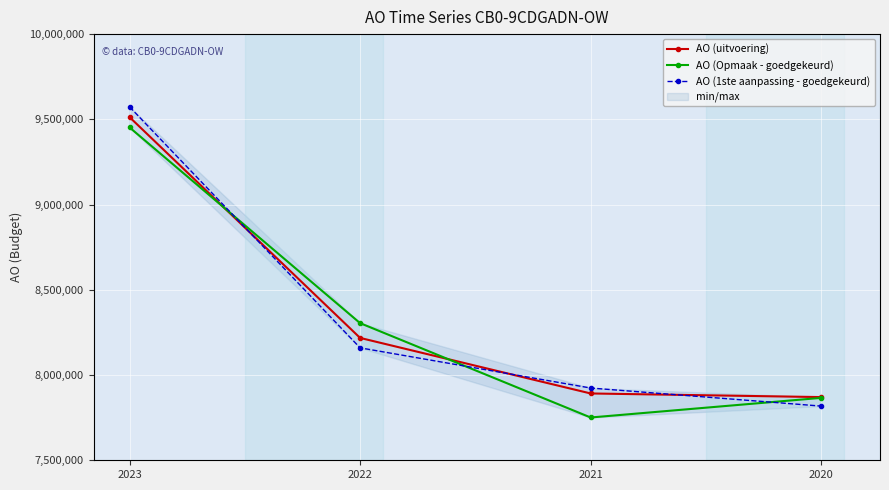

Which category has the highest value in the AO (uitvoering) series?

2023